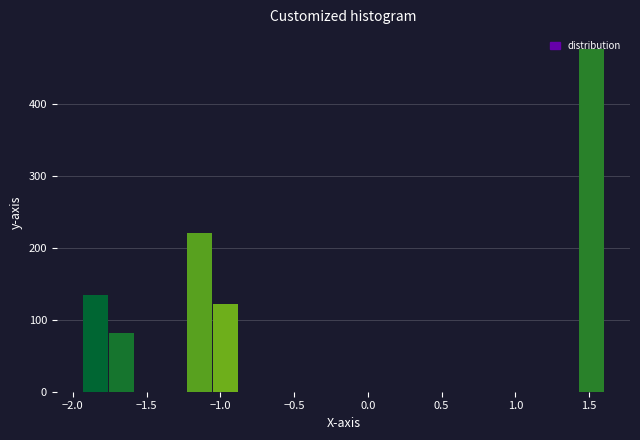

Around what value on the x-axis is the tallest bar? Give the approximate position of its centre, as read against the axis.

1.50